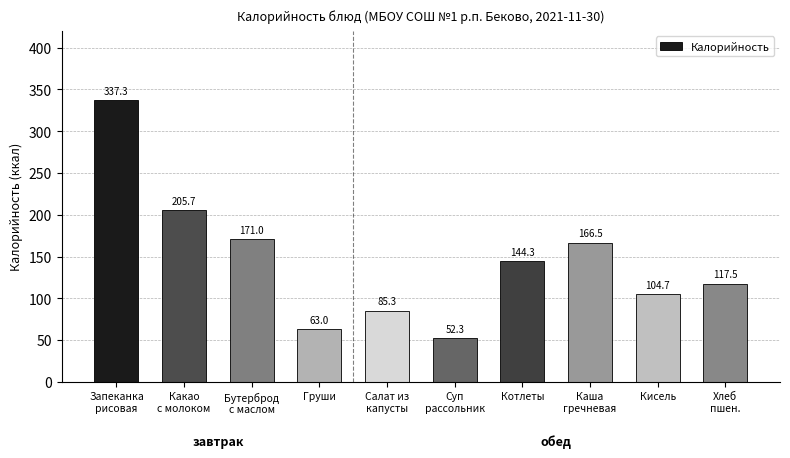

The chart shows a value of 171.0 at Бутерброд
с маслом. True or false?

True